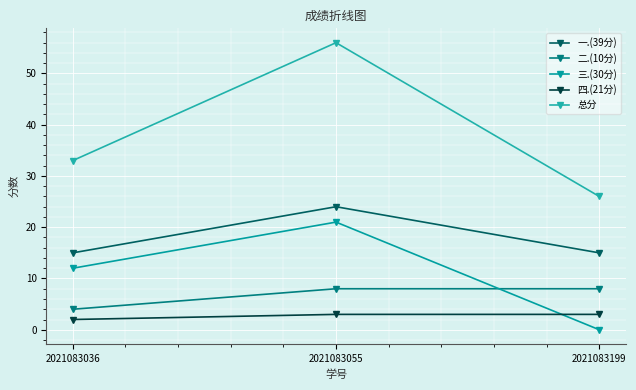

What is the difference between the maximum and minimum values in the 二.(10分) series?

4